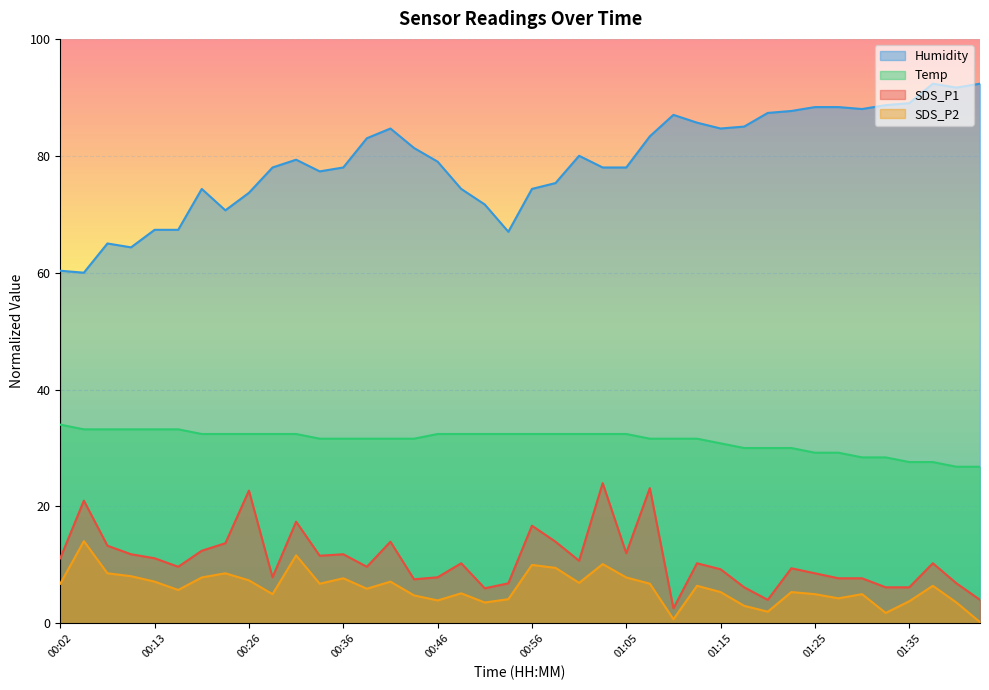

True or false: SDS_P1 and Temp cross at least once.

False